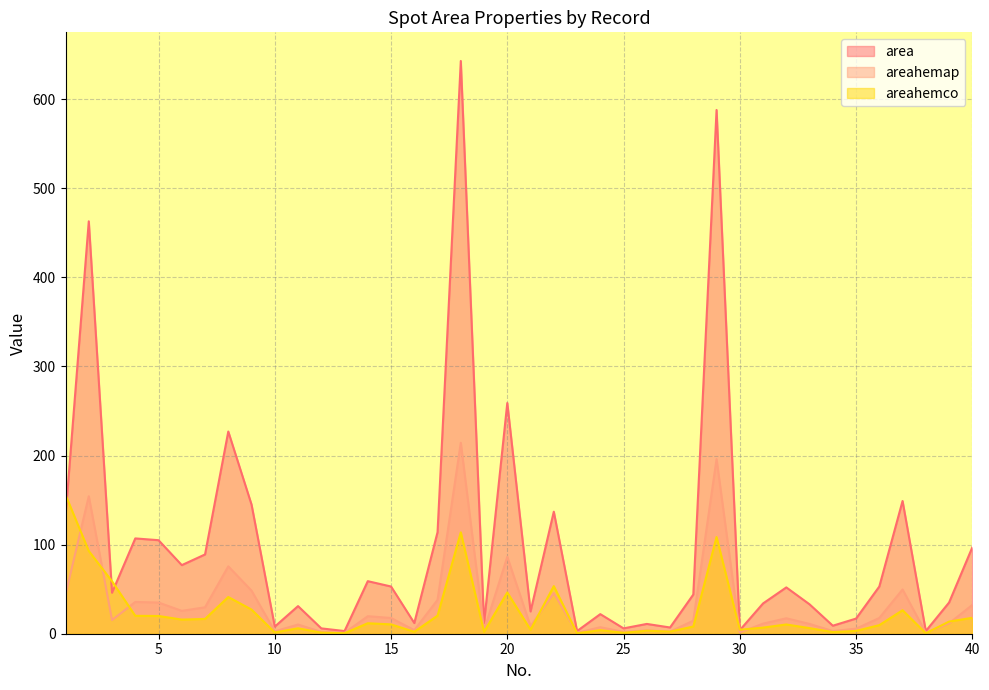

How many lines are shown in the chart?

3